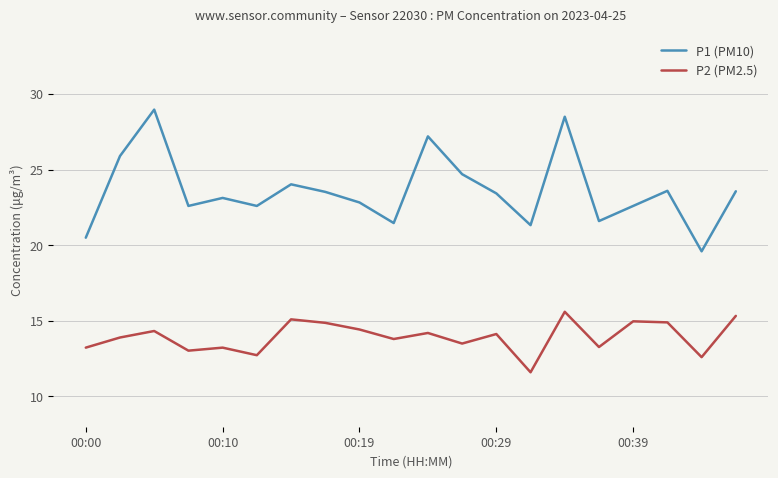

What is the difference between the maximum and minimum values in the P1 (PM10) series?

9.4